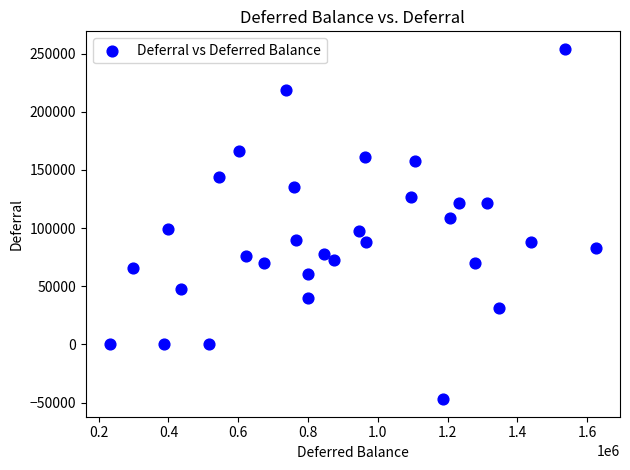

What is the range of Y values (max minus min)?

301318.7